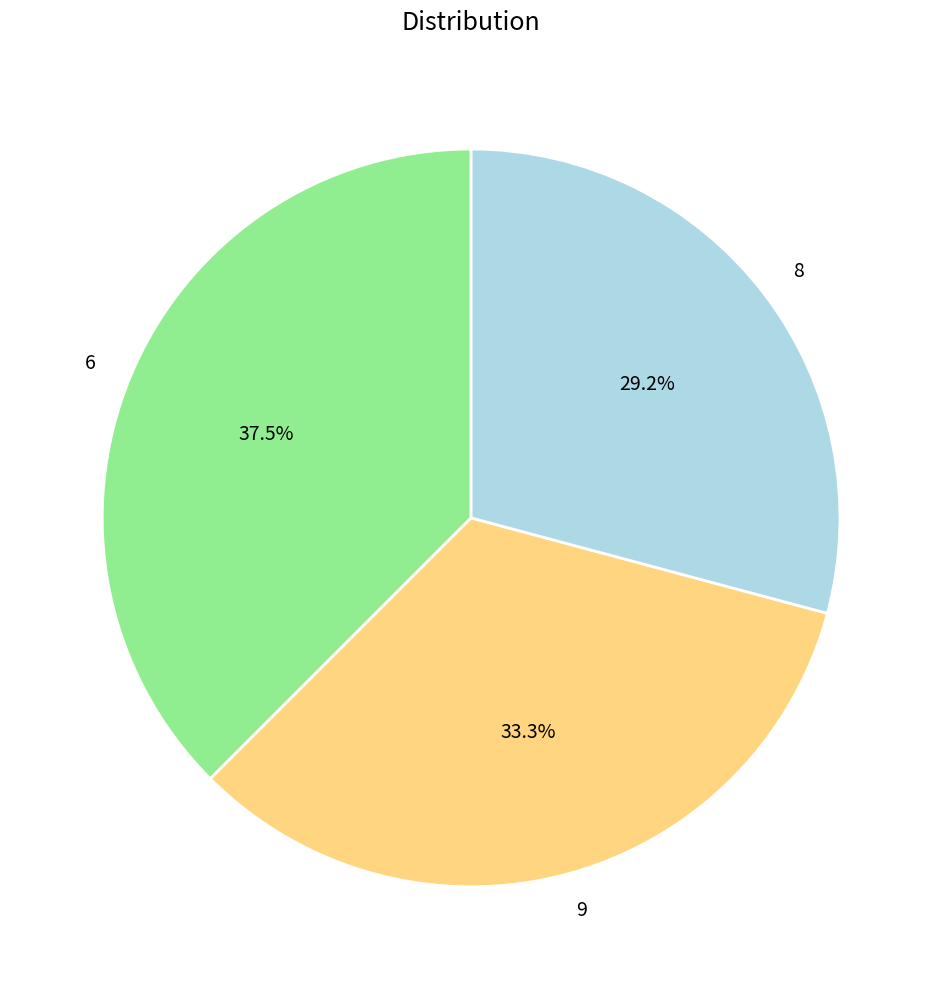

Which has a higher value, 8 or 9?

9